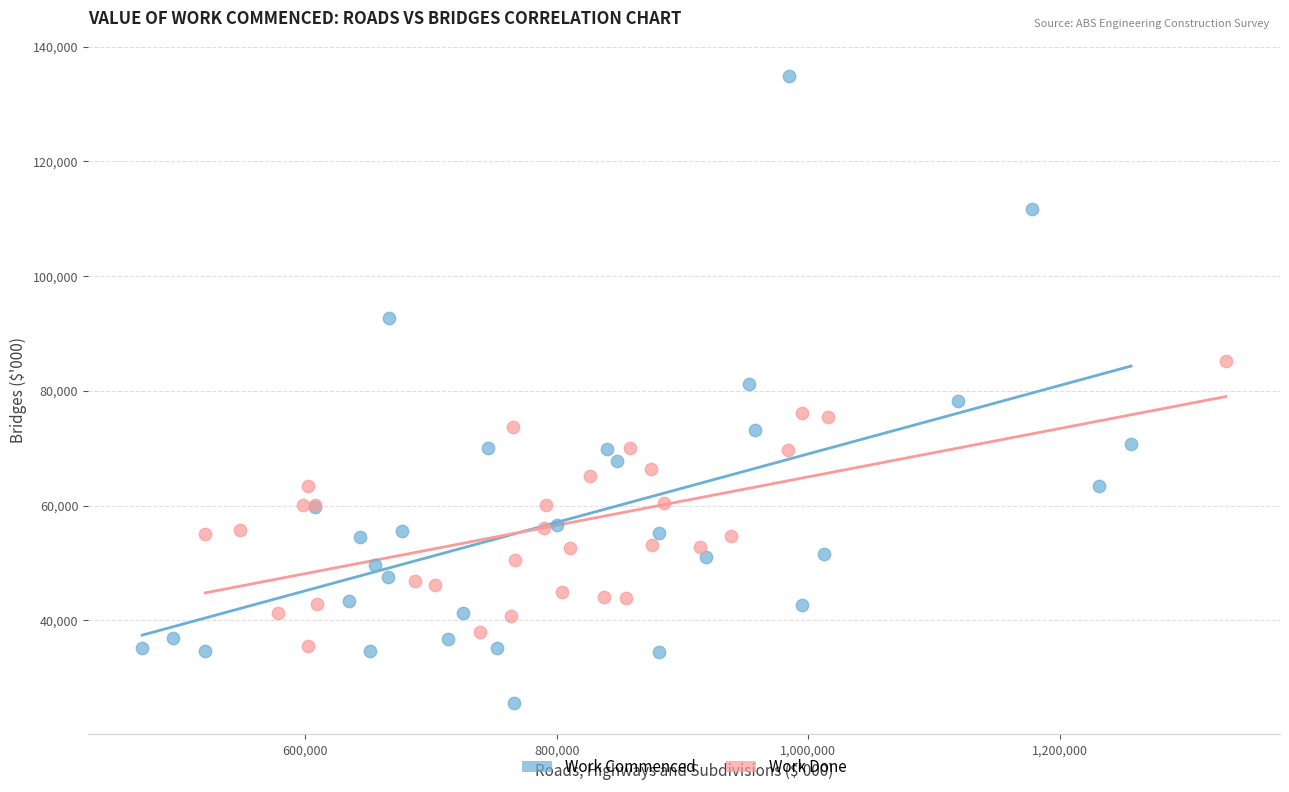

Which series reaches the maximum Y coordinate?

Work Commenced